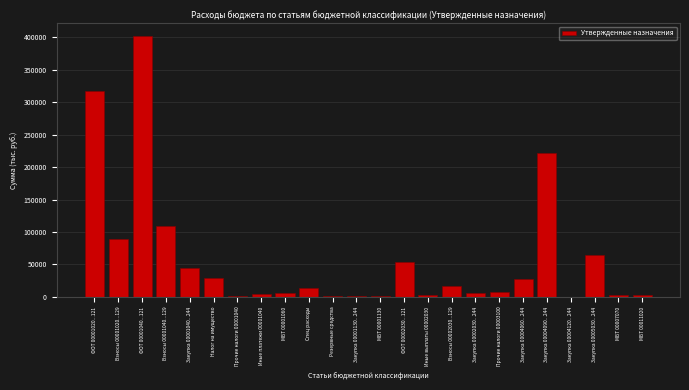

What is the change in value from ФОТ 00001040...121 to Спец расходы?

-388647.3